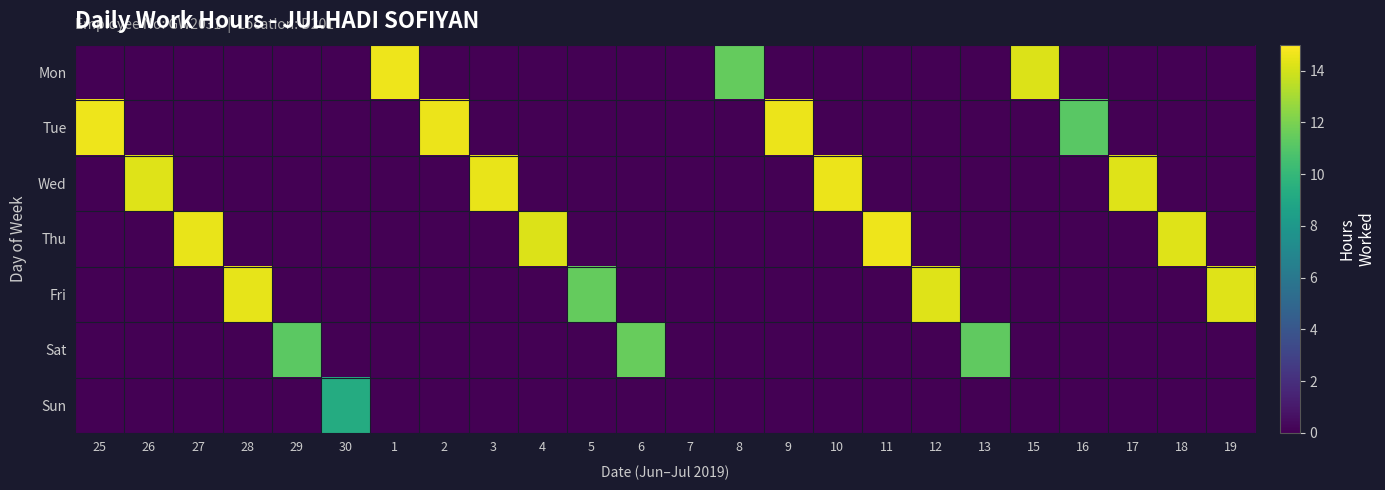

Reading left to right, what are all the values shown in this chart?

Mon: 25=0.0	26=0.0	27=0.0	28=0.0	29=0.0	30=0.0	1=14.6	2=0.0	3=0.0	4=0.0	5=0.0	6=0.0	7=0.0	8=11.4	9=0.0	10=0.0	11=0.0	12=0.0	13=0.0	15=14.2	16=0.0	17=0.0	18=0.0	19=0.0
Tue: 25=14.6	26=0.0	27=0.0	28=0.0	29=0.0	30=0.0	1=0.0	2=14.5	3=0.0	4=0.0	5=0.0	6=0.0	7=0.0	8=0.0	9=14.6	10=0.0	11=0.0	12=0.0	13=0.0	15=0.0	16=11.2	17=0.0	18=0.0	19=0.0
Wed: 25=0.0	26=14.3	27=0.0	28=0.0	29=0.0	30=0.0	1=0.0	2=0.0	3=14.5	4=0.0	5=0.0	6=0.0	7=0.0	8=0.0	9=0.0	10=14.6	11=0.0	12=0.0	13=0.0	15=0.0	16=0.0	17=14.3	18=0.0	19=0.0
Thu: 25=0.0	26=0.0	27=14.5	28=0.0	29=0.0	30=0.0	1=0.0	2=0.0	3=0.0	4=14.2	5=0.0	6=0.0	7=0.0	8=0.0	9=0.0	10=0.0	11=14.6	12=0.0	13=0.0	15=0.0	16=0.0	17=0.0	18=14.3	19=0.0
Fri: 25=0.0	26=0.0	27=0.0	28=14.4	29=0.0	30=0.0	1=0.0	2=0.0	3=0.0	4=0.0	5=11.4	6=0.0	7=0.0	8=0.0	9=0.0	10=0.0	11=0.0	12=14.3	13=0.0	15=0.0	16=0.0	17=0.0	18=0.0	19=14.3
Sat: 25=0.0	26=0.0	27=0.0	28=0.0	29=11.2	30=0.0	1=0.0	2=0.0	3=0.0	4=0.0	5=0.0	6=11.5	7=0.0	8=0.0	9=0.0	10=0.0	11=0.0	12=0.0	13=11.3	15=0.0	16=0.0	17=0.0	18=0.0	19=0.0
Sun: 25=0.0	26=0.0	27=0.0	28=0.0	29=0.0	30=9.2	1=0.0	2=0.0	3=0.0	4=0.0	5=0.0	6=0.0	7=0.0	8=0.0	9=0.0	10=0.0	11=0.0	12=0.0	13=0.0	15=0.0	16=0.0	17=0.0	18=0.0	19=0.0